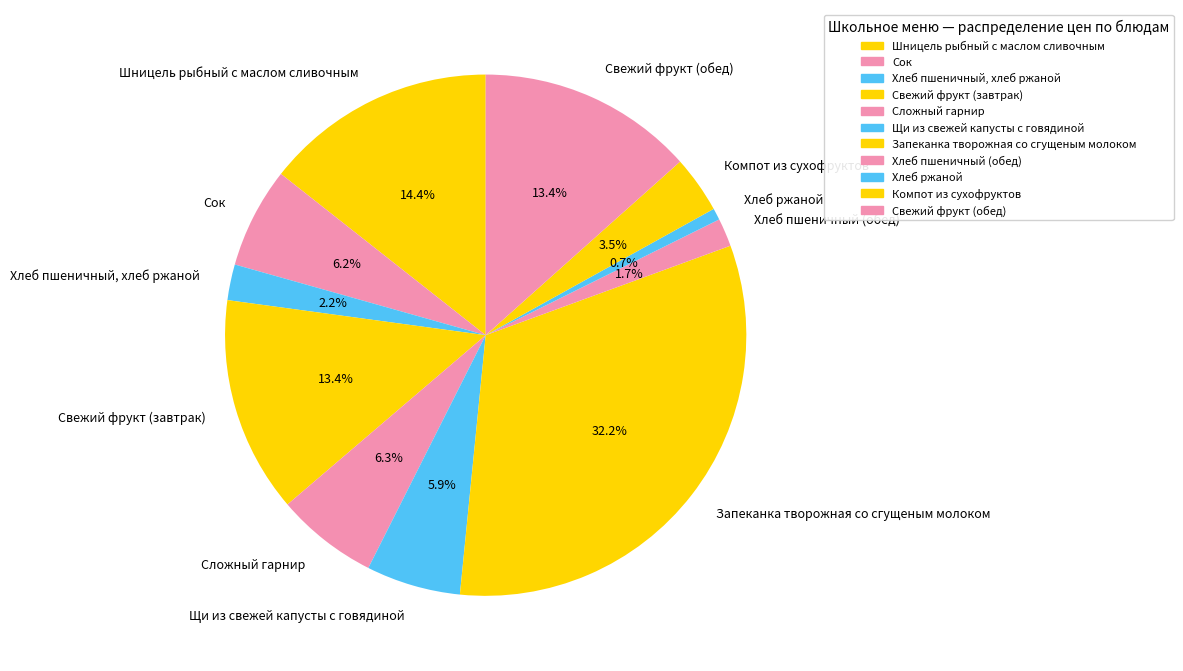

Count the number of slices in the pie.

11